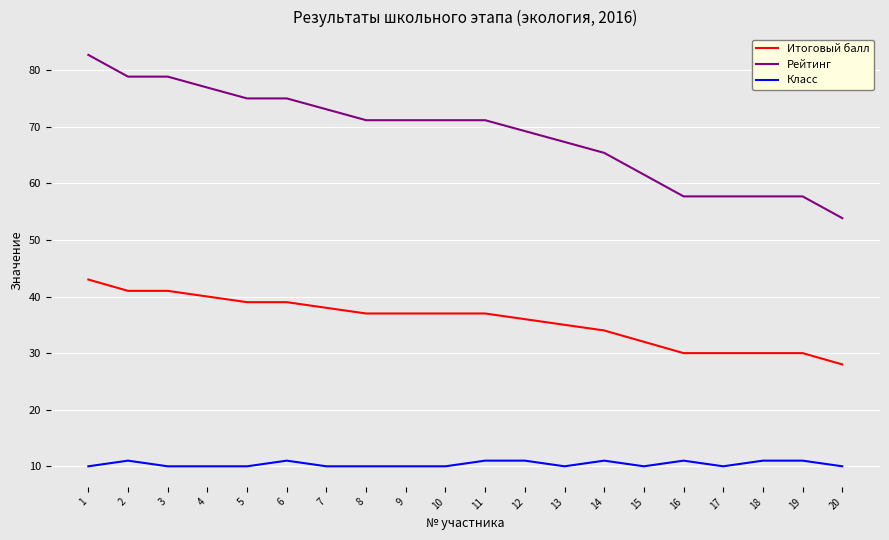

What is the total value across all series at 18?

98.7